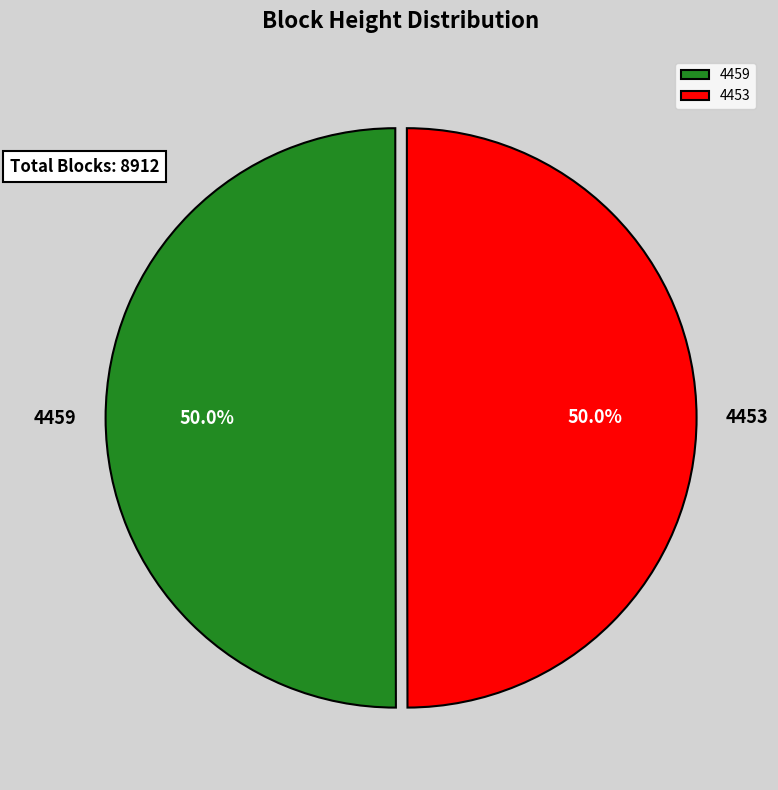

Is the sum of 4459 and 4453 greater than half?

Yes